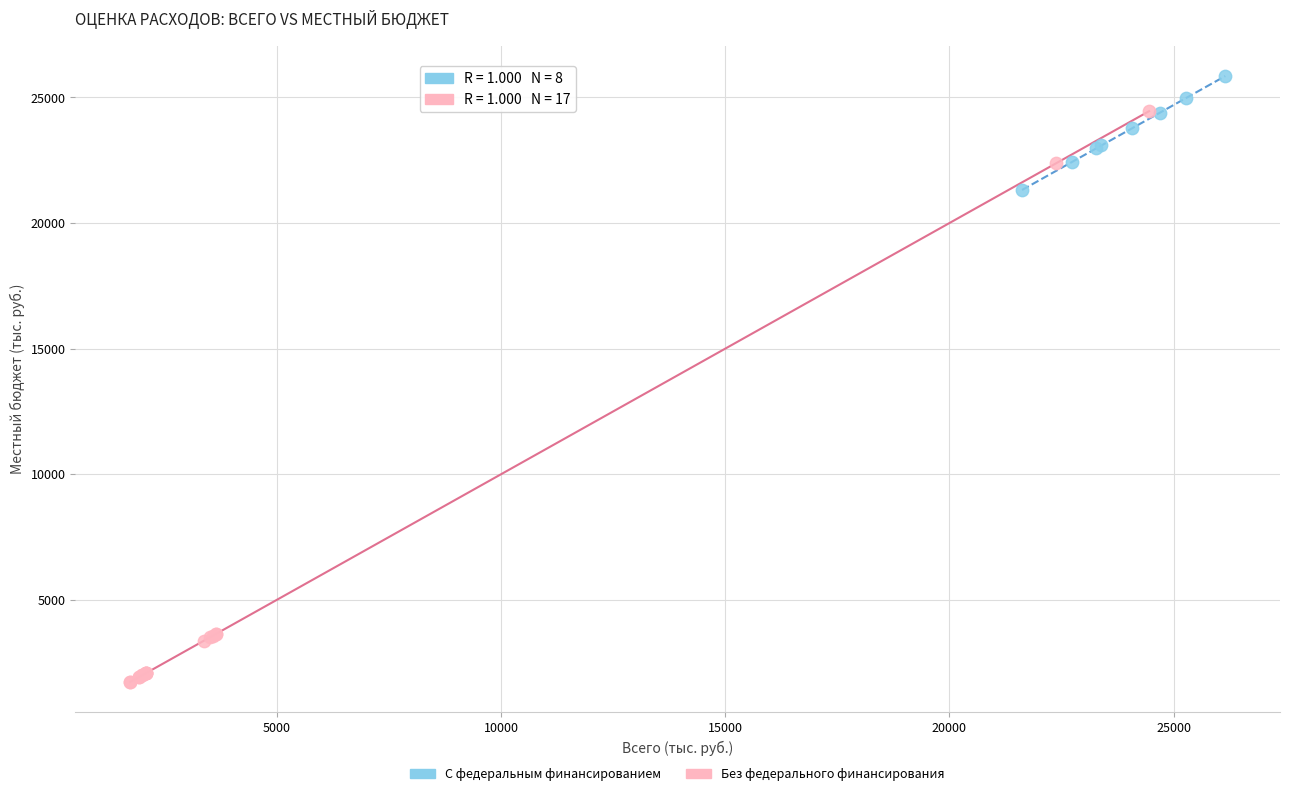

Which series contains the lowest Y value?

Без федерального финансирования